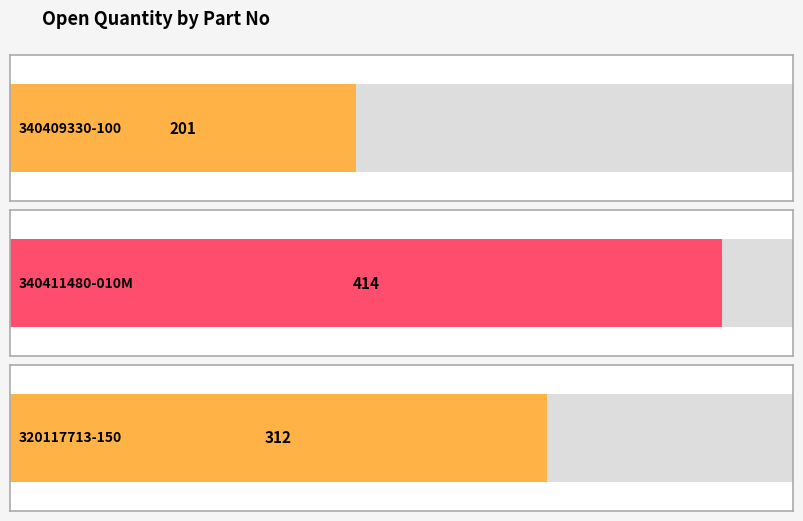

Rank the categories by value from highest to lowest.

340411480-010M, 320117713-150, 340409330-100